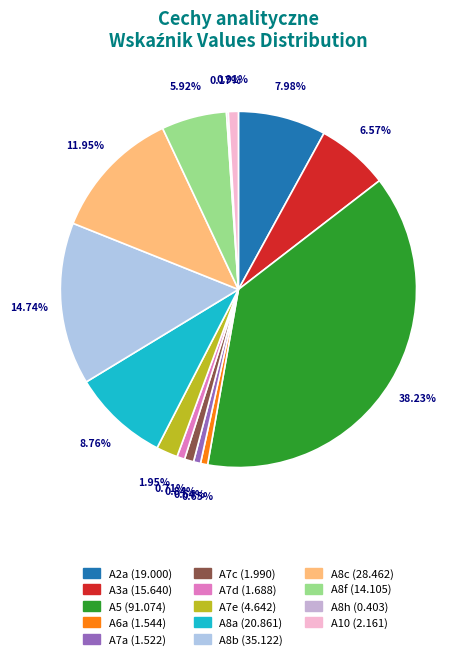

The A8c slice represents 2% of the pie. True or false?

False